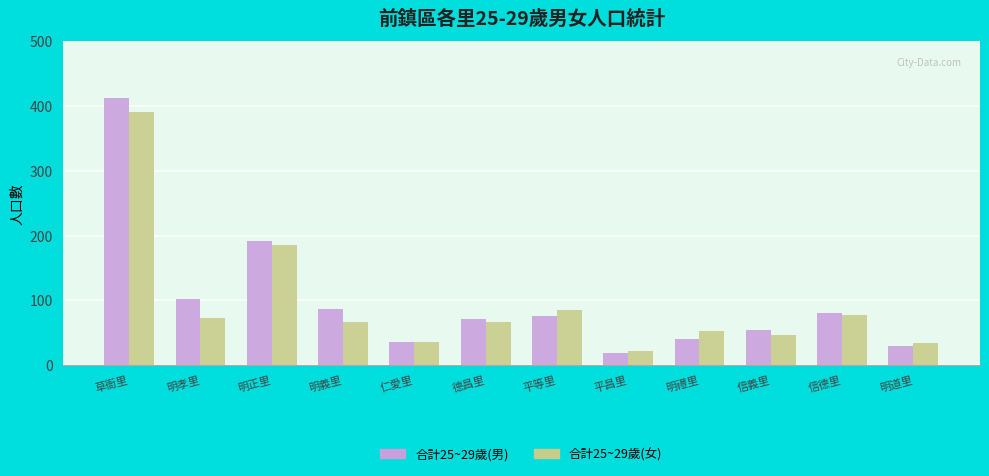

Is the value of 合計25~29歲(男) at 平等里 greater than the value of 合計25~29歲(女) at 明正里?

No